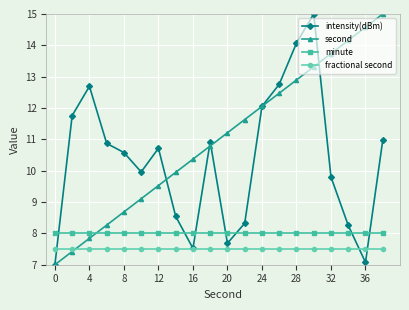

How many data points does each series have?

20